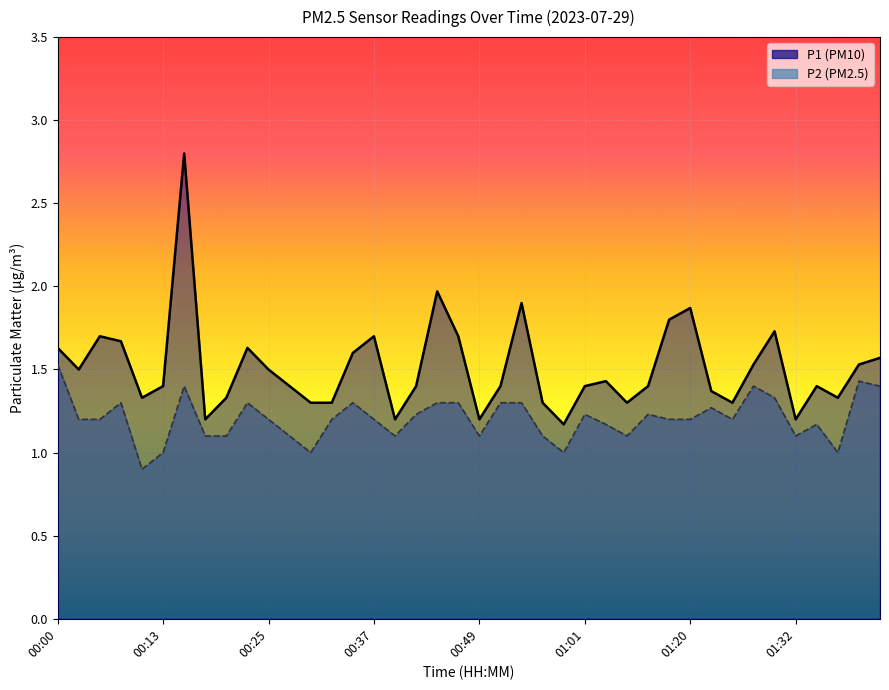

What is the spread (max minus min) of values at 00:17?

0.1